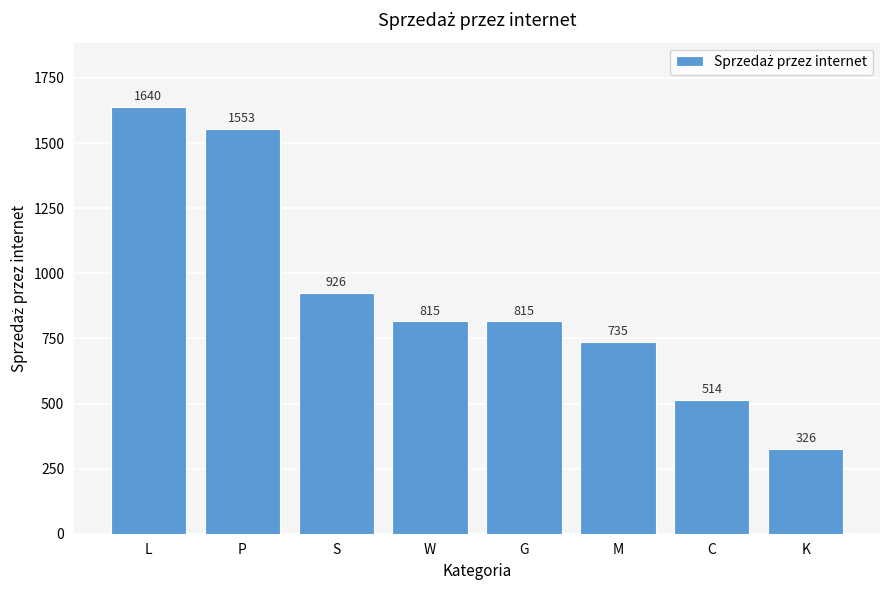

What is the ratio of the value at G to the value at M?

1.1